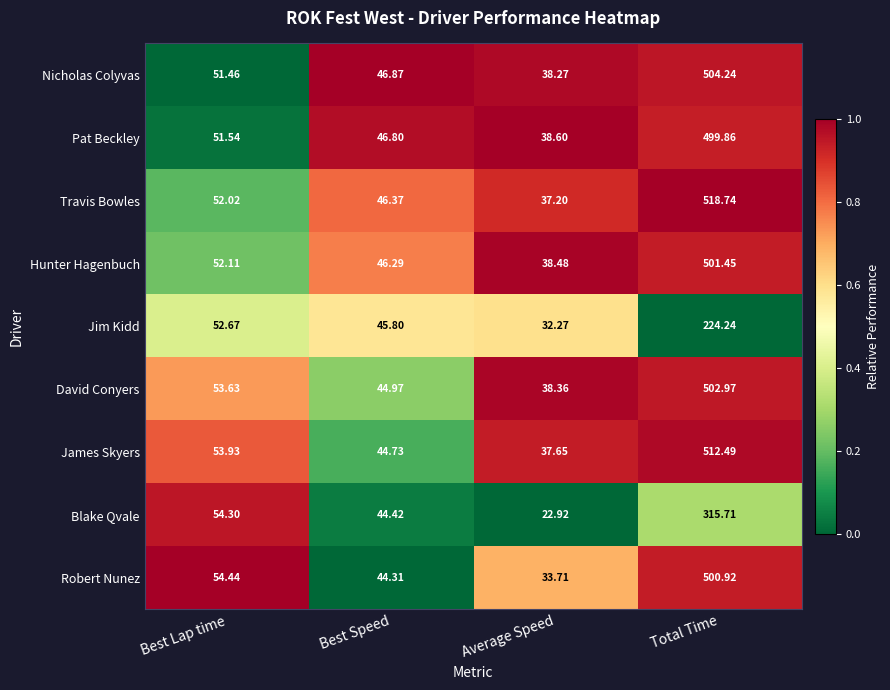

Rank the series by their maximum value, from lowest to highest.

Jim Kidd, Blake Qvale, Pat Beckley, Robert Nunez, Hunter Hagenbuch, David Conyers, Nicholas Colyvas, James Skyers, Travis Bowles